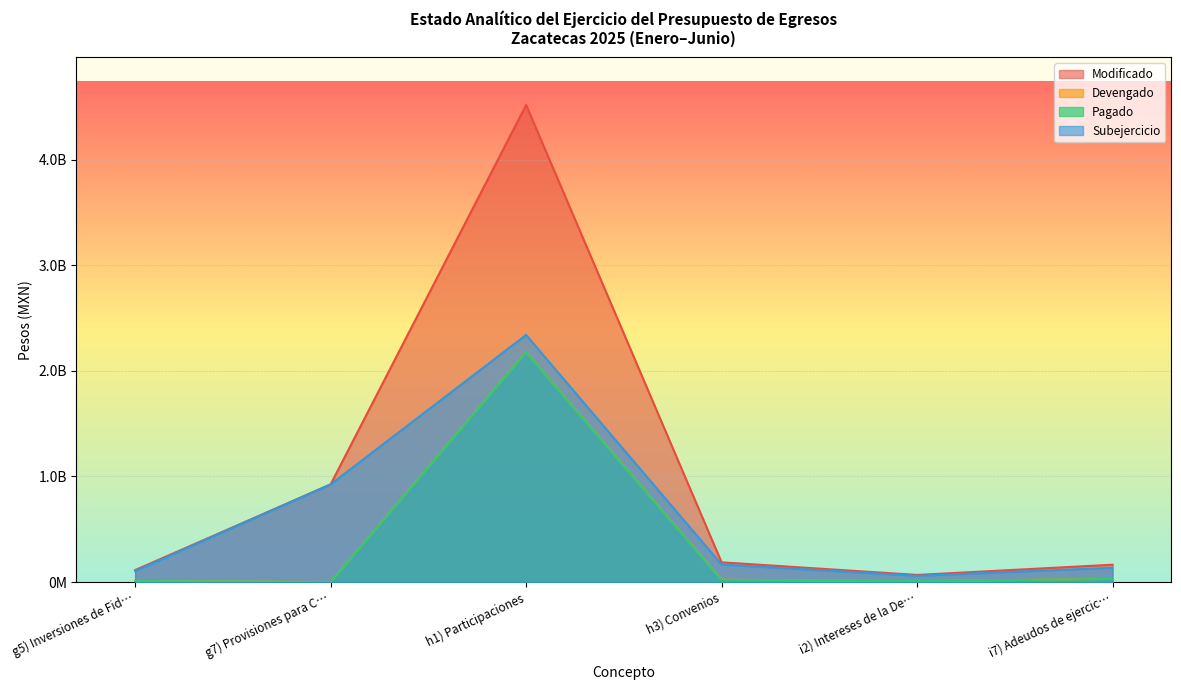

Rank the series at g5) Inversiones de Fid… from highest to lowest value.

Modificado, Subejercicio, Devengado, Pagado